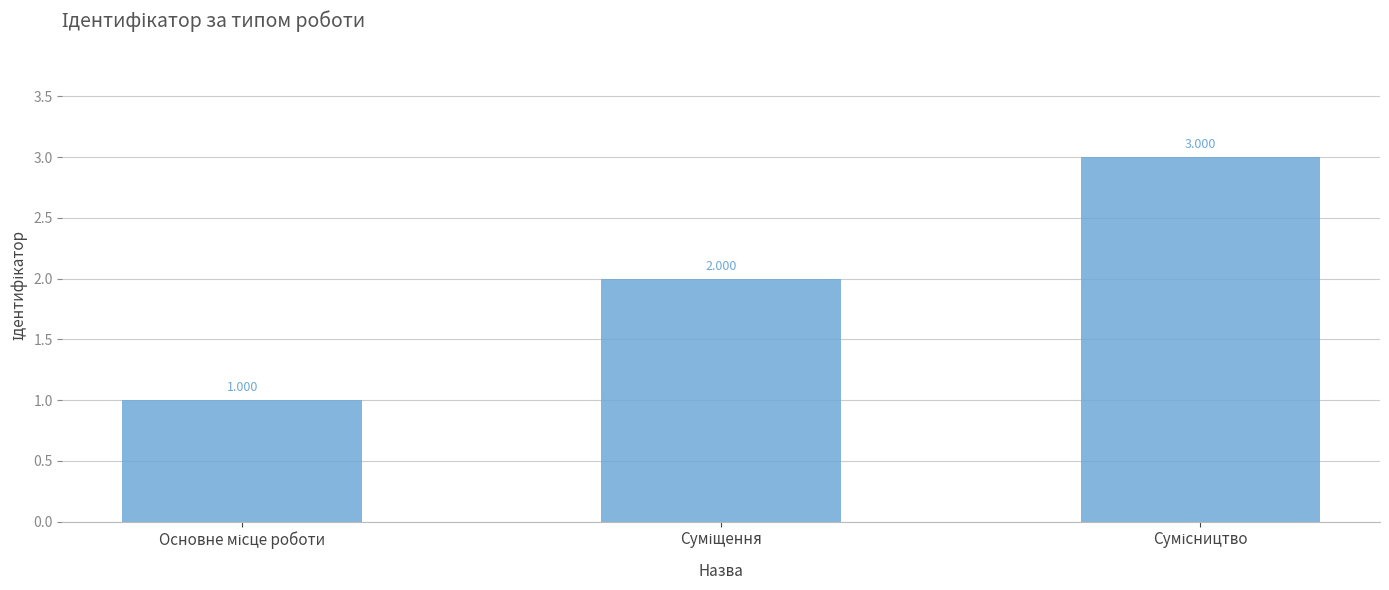

How many values are between 1 and 3?

3